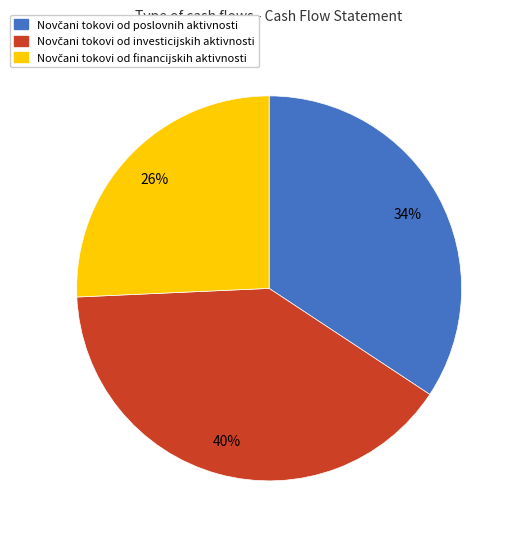

How many segments does this pie chart have?

3